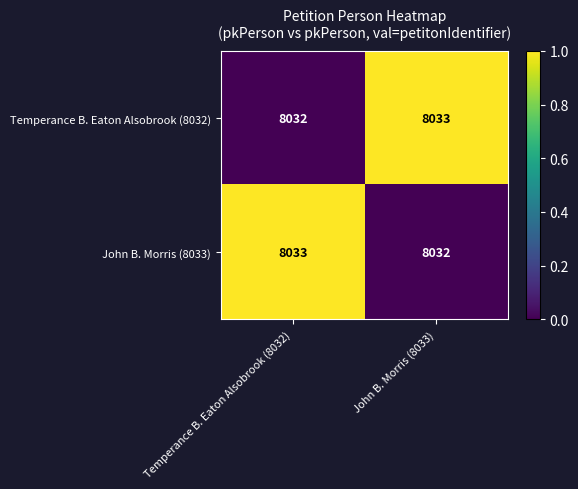

What is the sum of all Temperance B. Eaton Alsobrook (8032) values?

16065